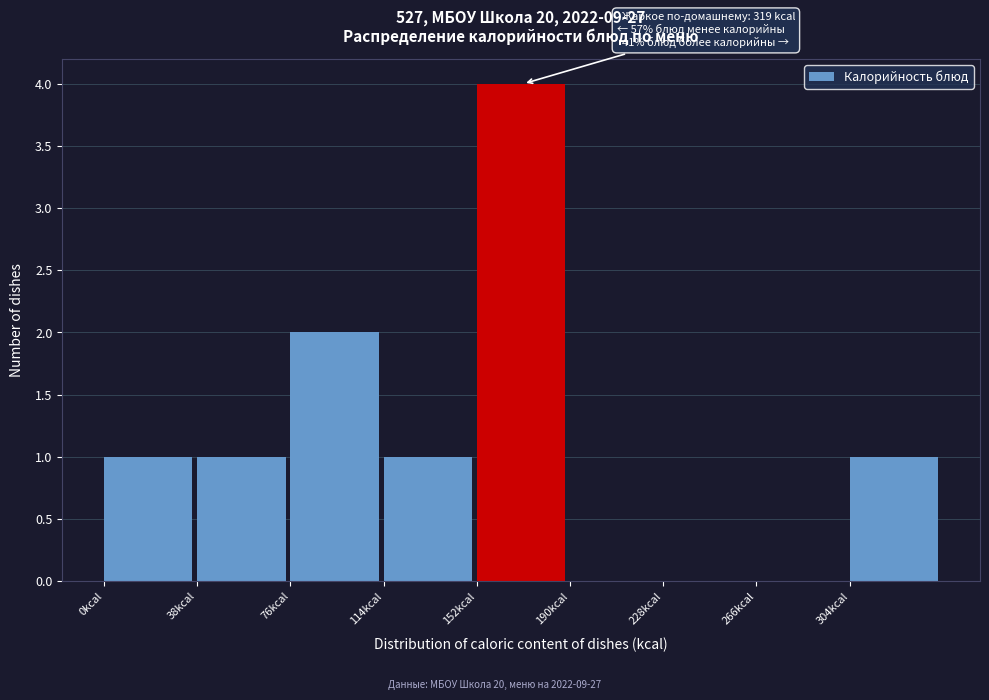

Which range on the x-axis has the tallest bar?

152 to 190